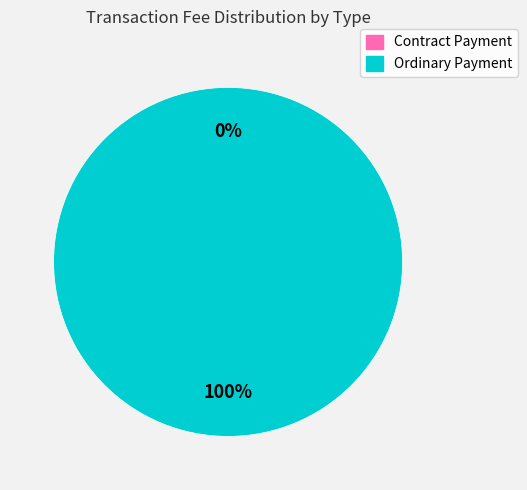

How many segments does this pie chart have?

2